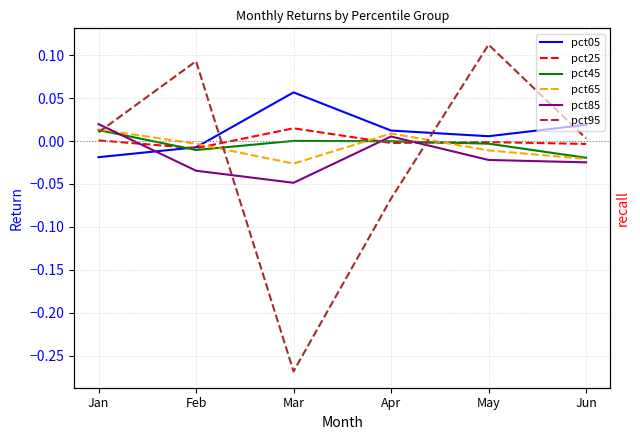

What is the minimum value shown in the chart?

-0.3